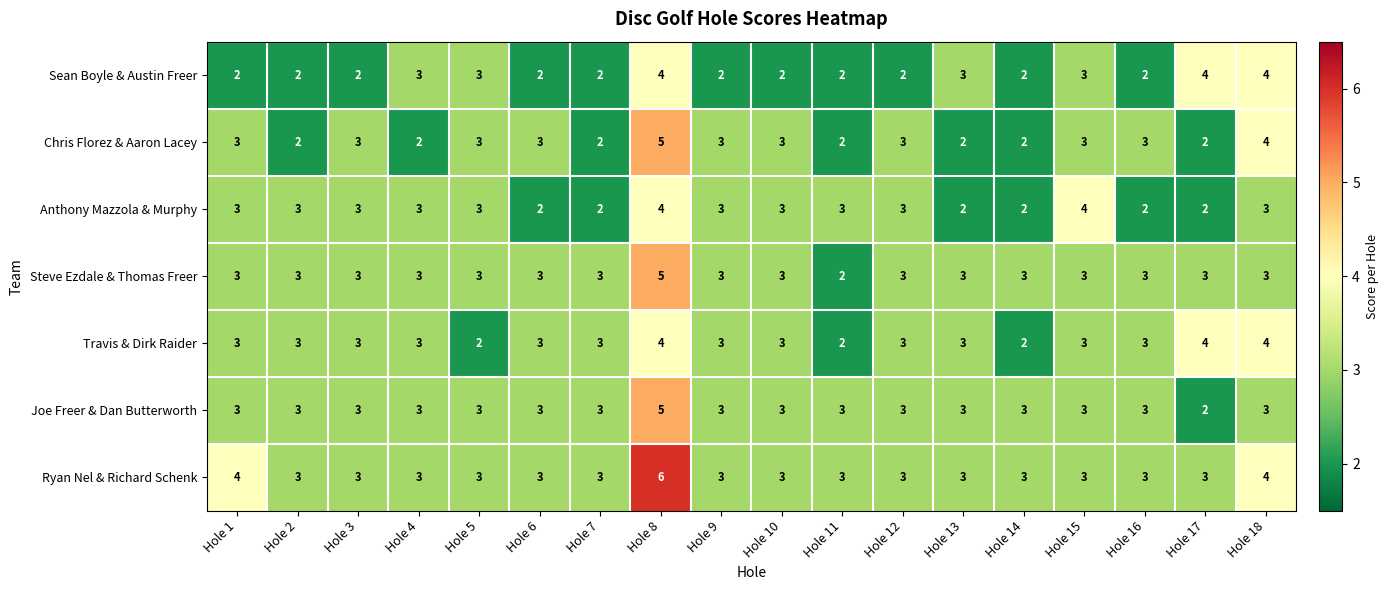

What is the total value across all series at Hole 13?

19